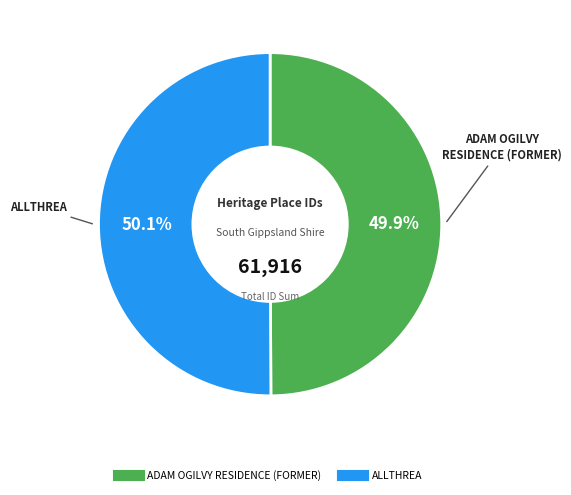

To the nearest percent, what is the combined percentage of ADAM OGILVY RESIDENCE (FORMER) and ALLTHREA?

100%